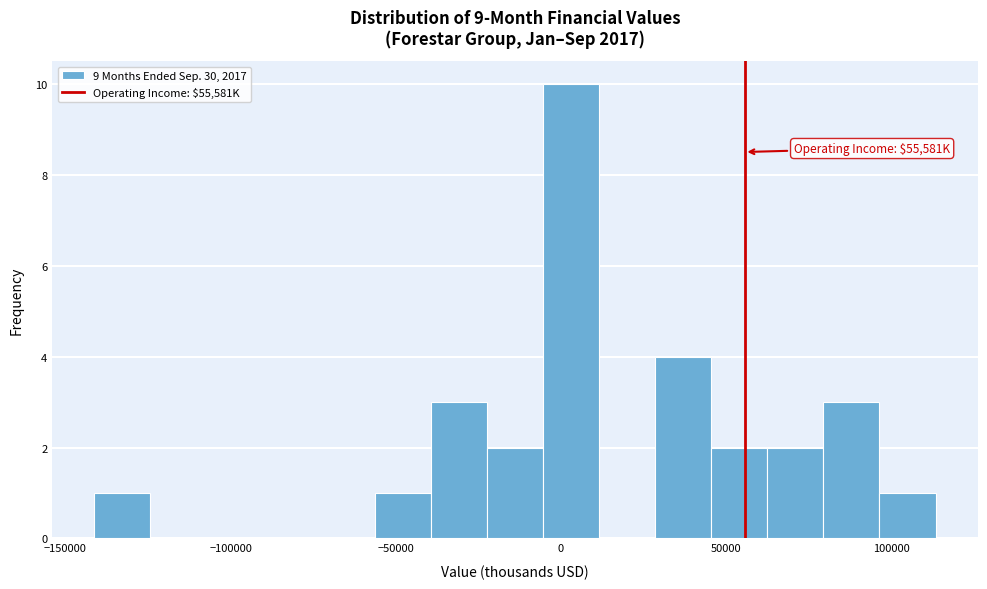

Read against the x-axis, roughly where is the centre of the tallest bar?

5000